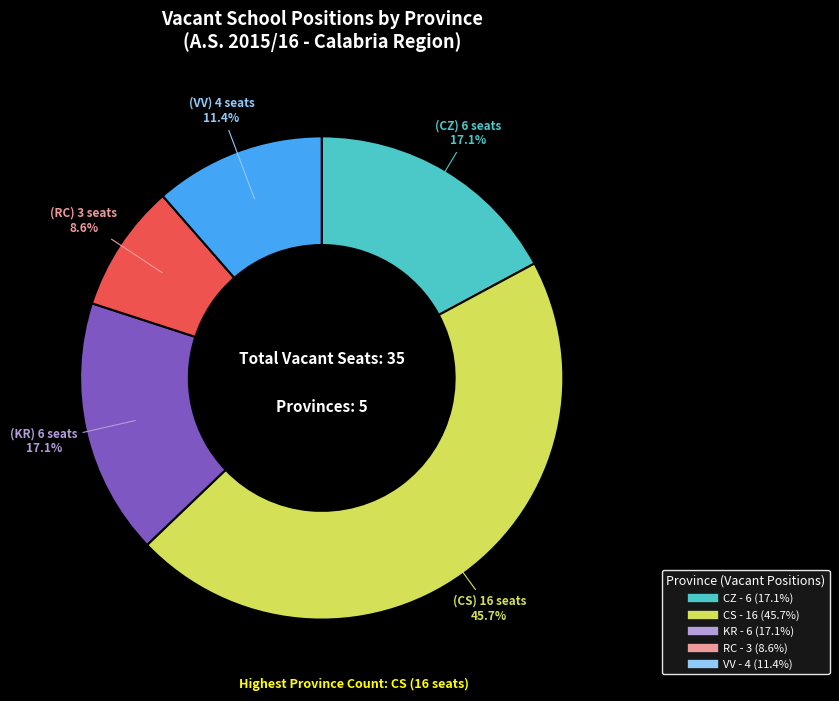

Does RC represent more than half of the total?

No